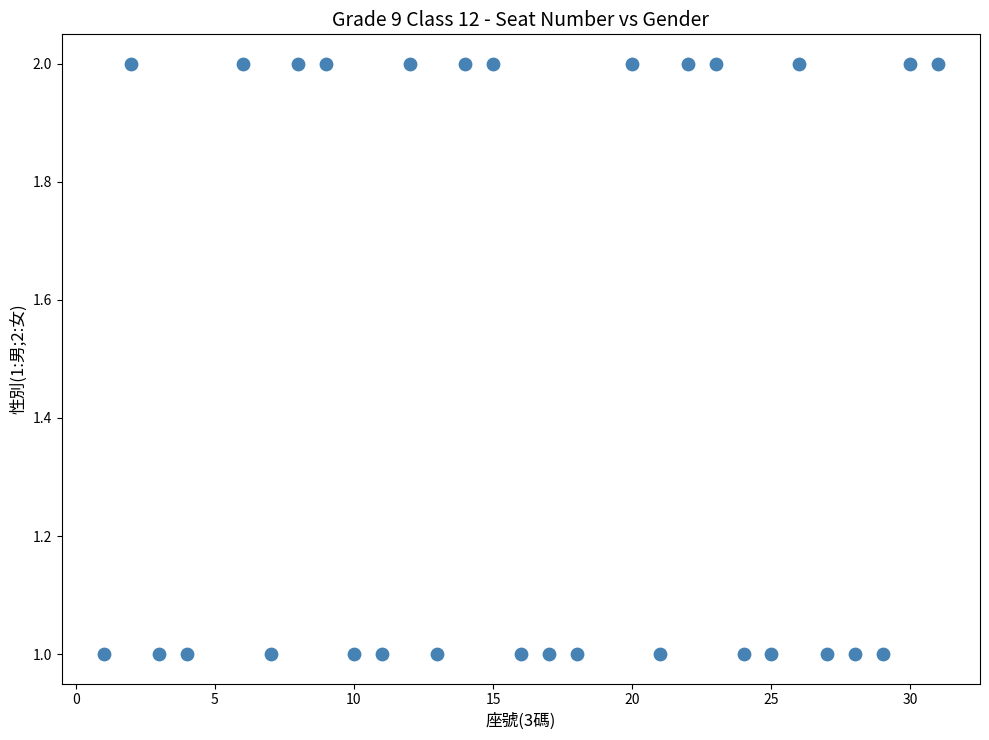

What is the range of X values (max minus min)?

30